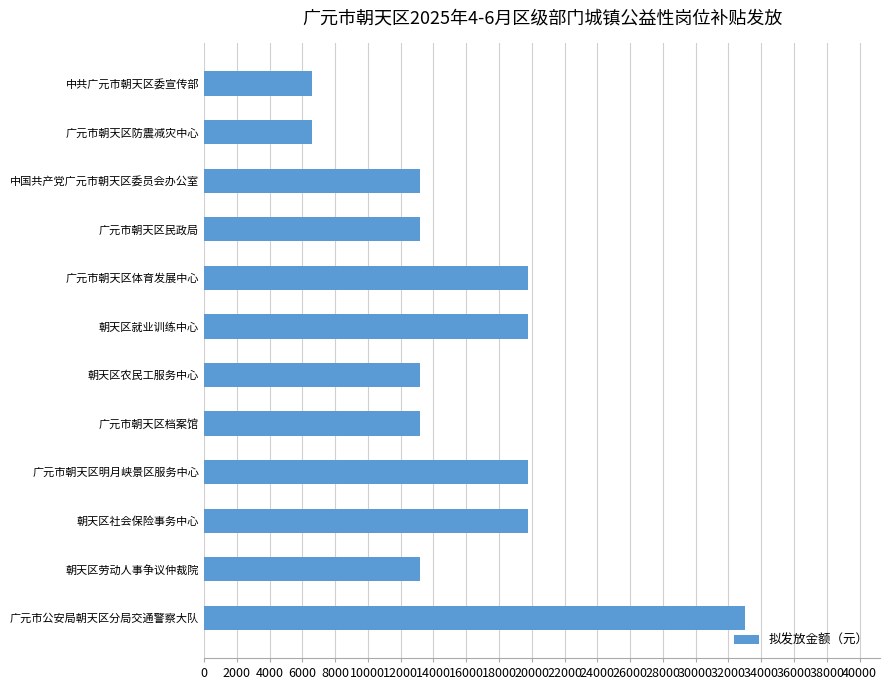

Count the number of data series in this chart.

1